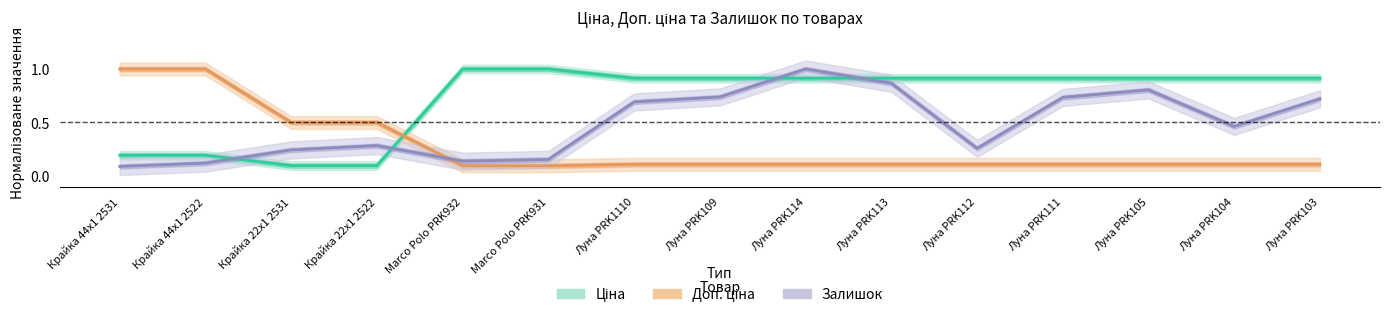

How many series are shown in this chart?

3